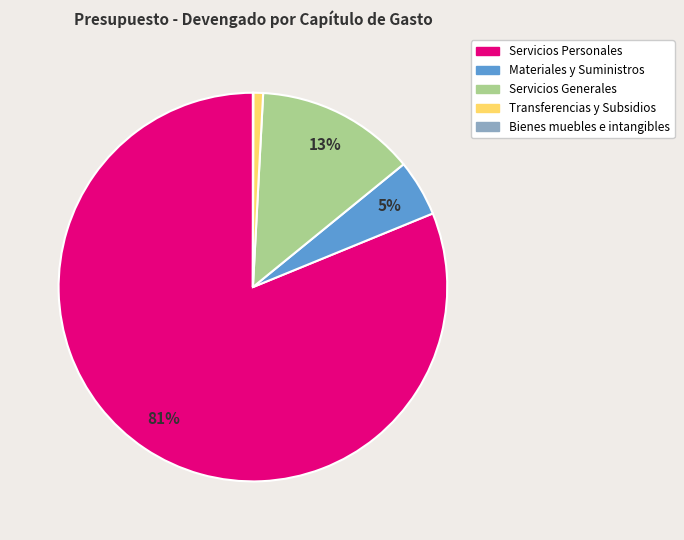

Which slice is the largest?

Servicios Personales